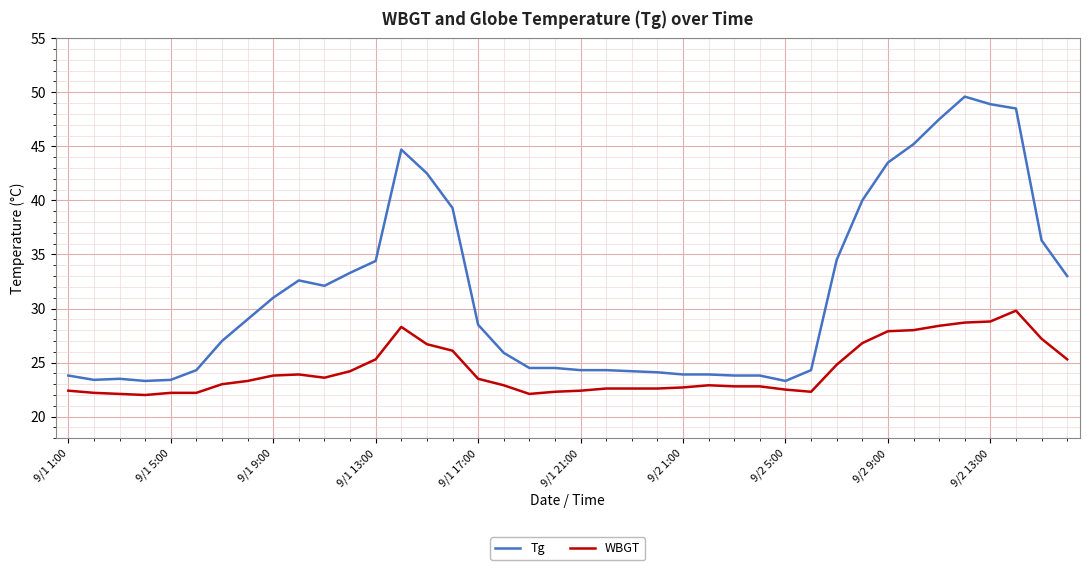

Which series has the largest total across all categories?

Tg